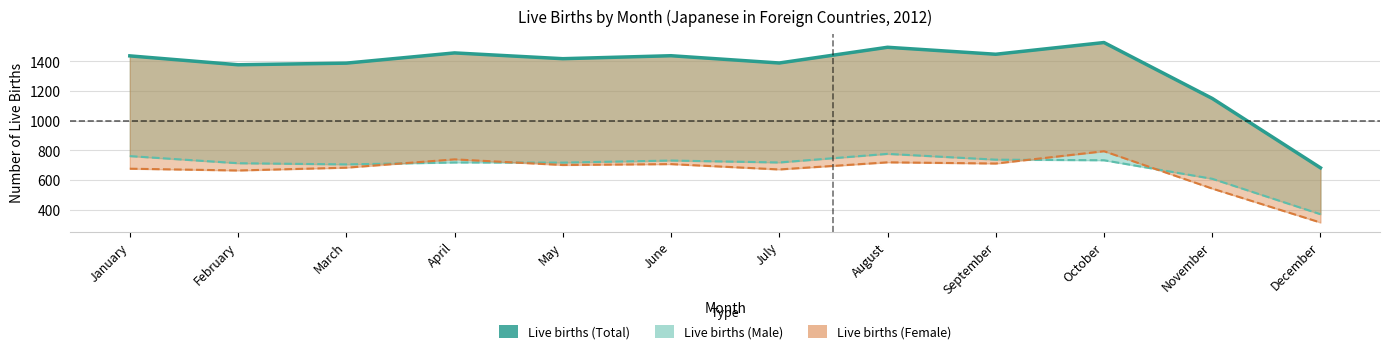

What is the value of the 4th point from the left?

1457